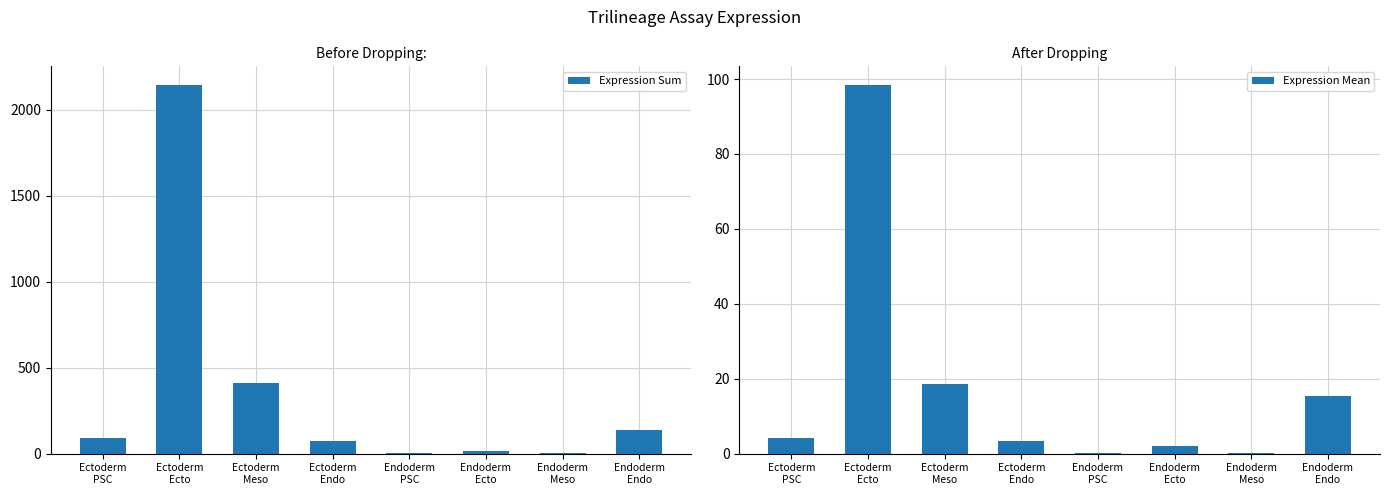

Which series changed the most between Ectoderm
Meso and Endoderm
Endo?

Expression Sum